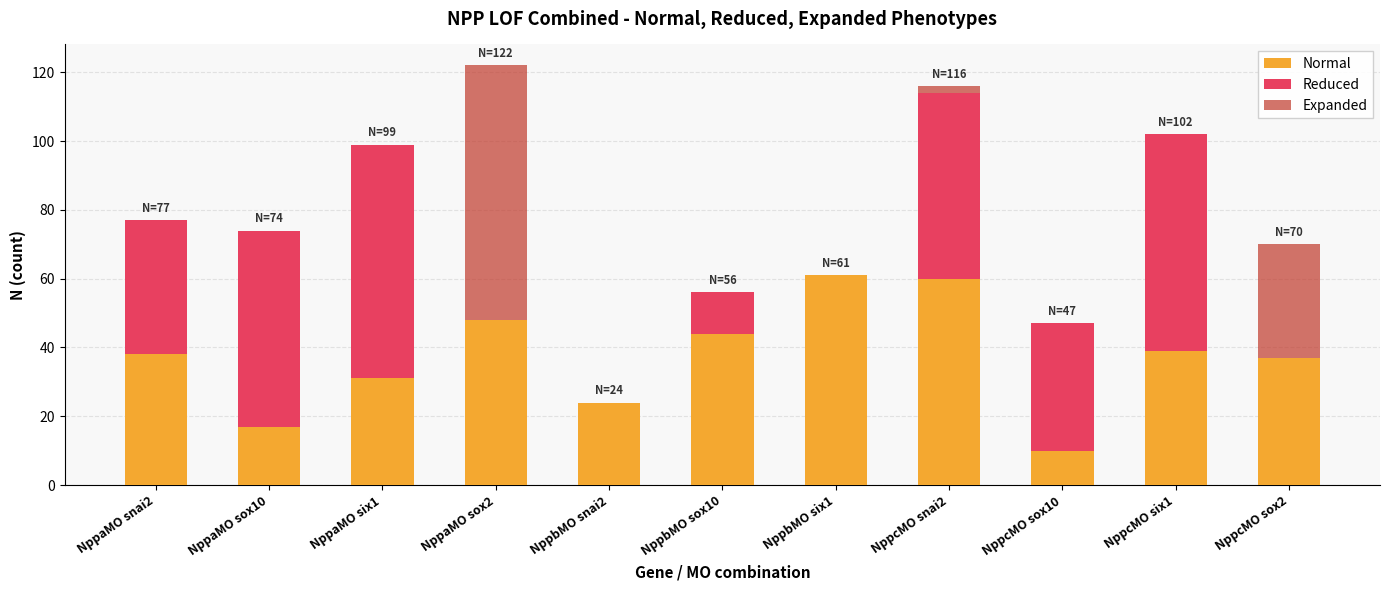

At which category is the sum across all series the highest?

NppaMO sox2